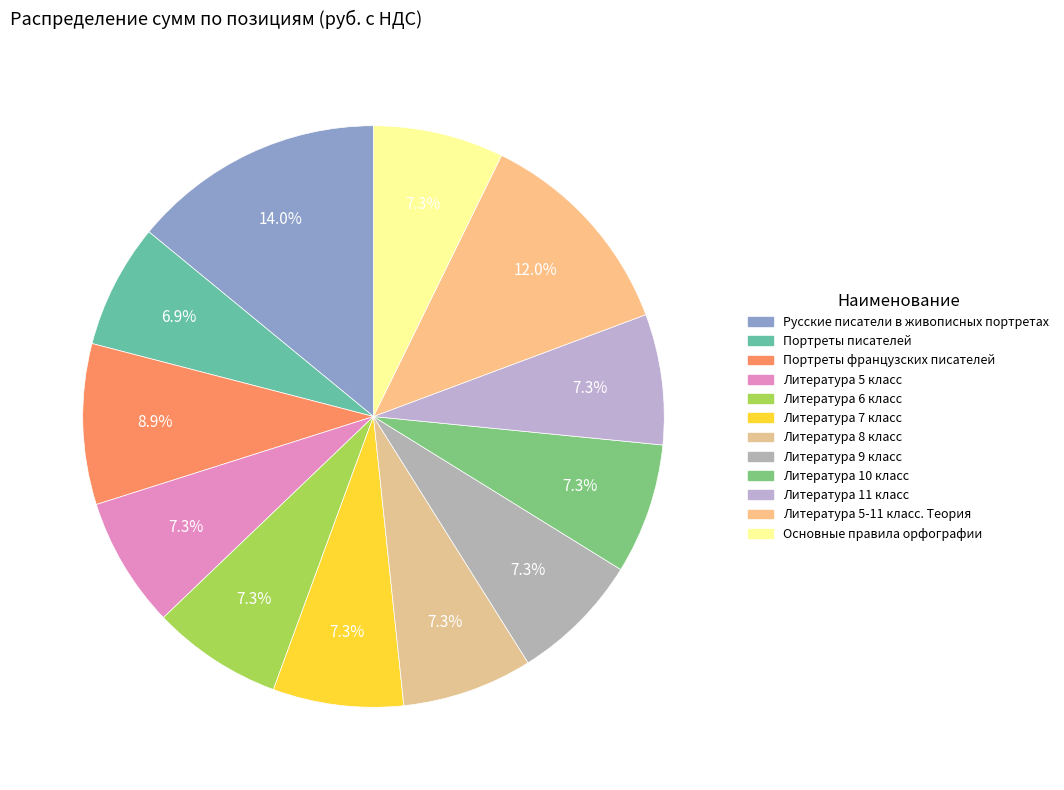

To the nearest percent, what percentage of the pie is Основные правила орфографии?

7%